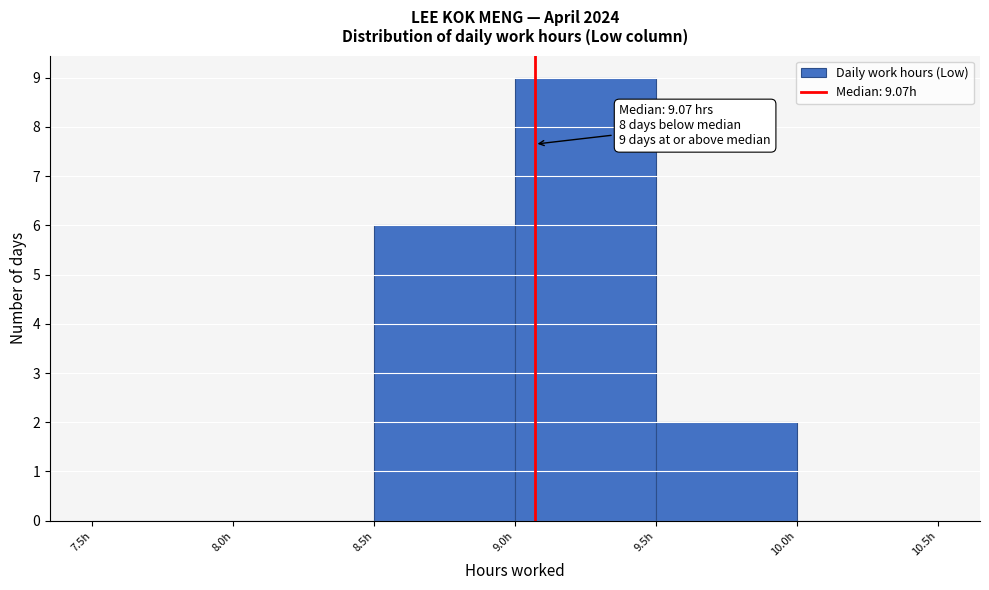

Which range on the x-axis has the tallest bar?

9.0 to 9.5